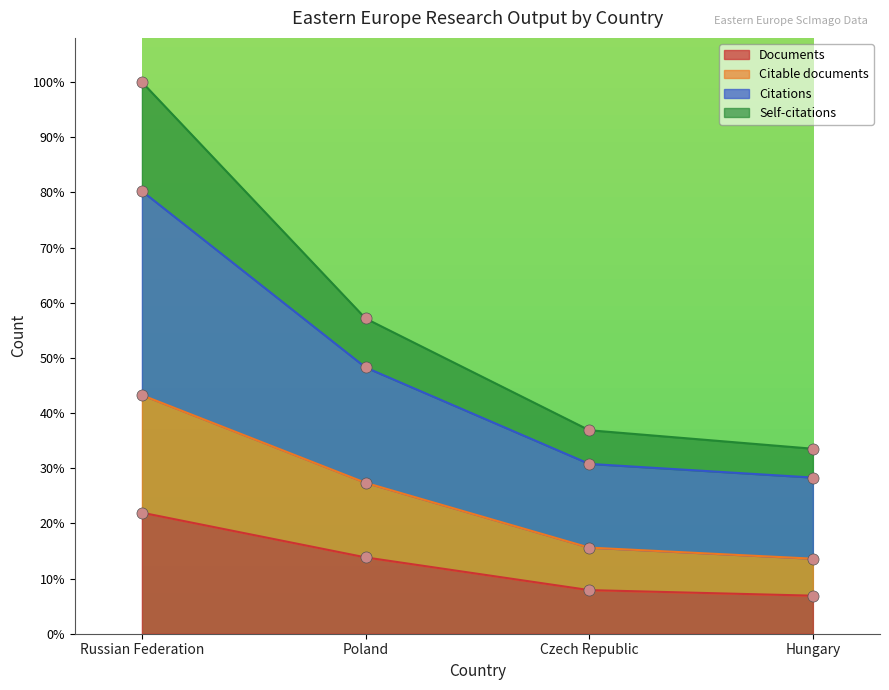

Which series has the widest spread of values?

Citations